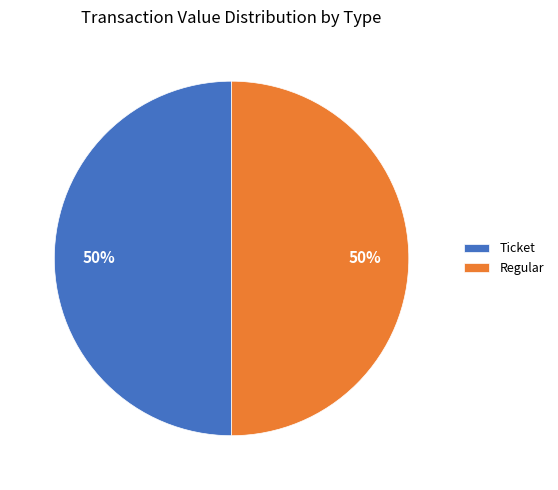

What percentage is the Ticket slice, to the nearest percent?

50%